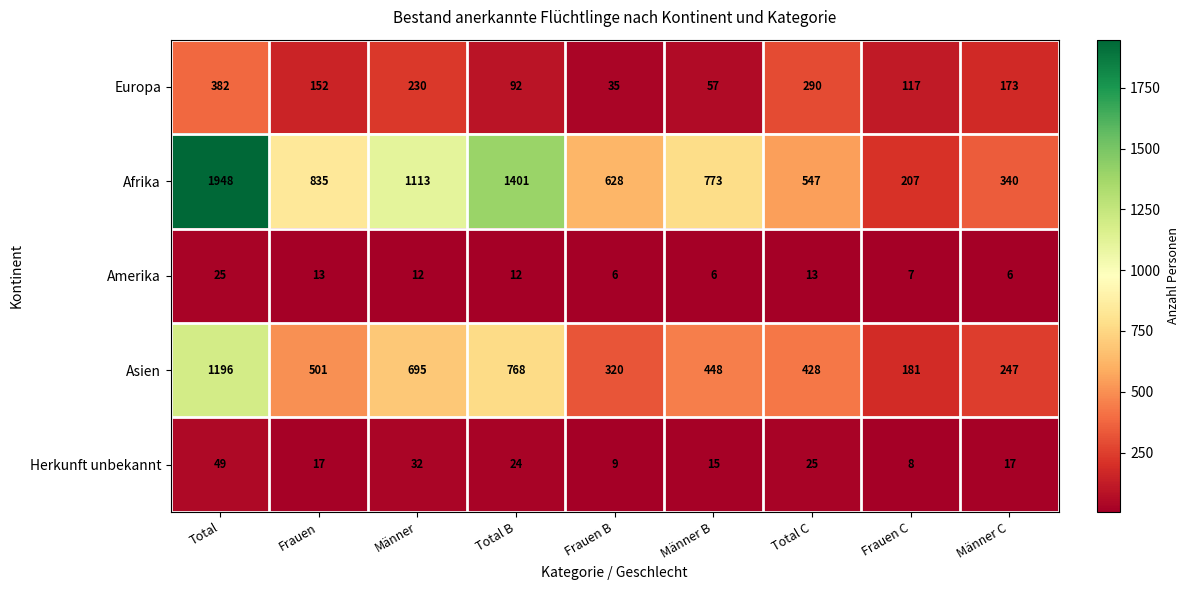

What is the greatest value displayed?

1948